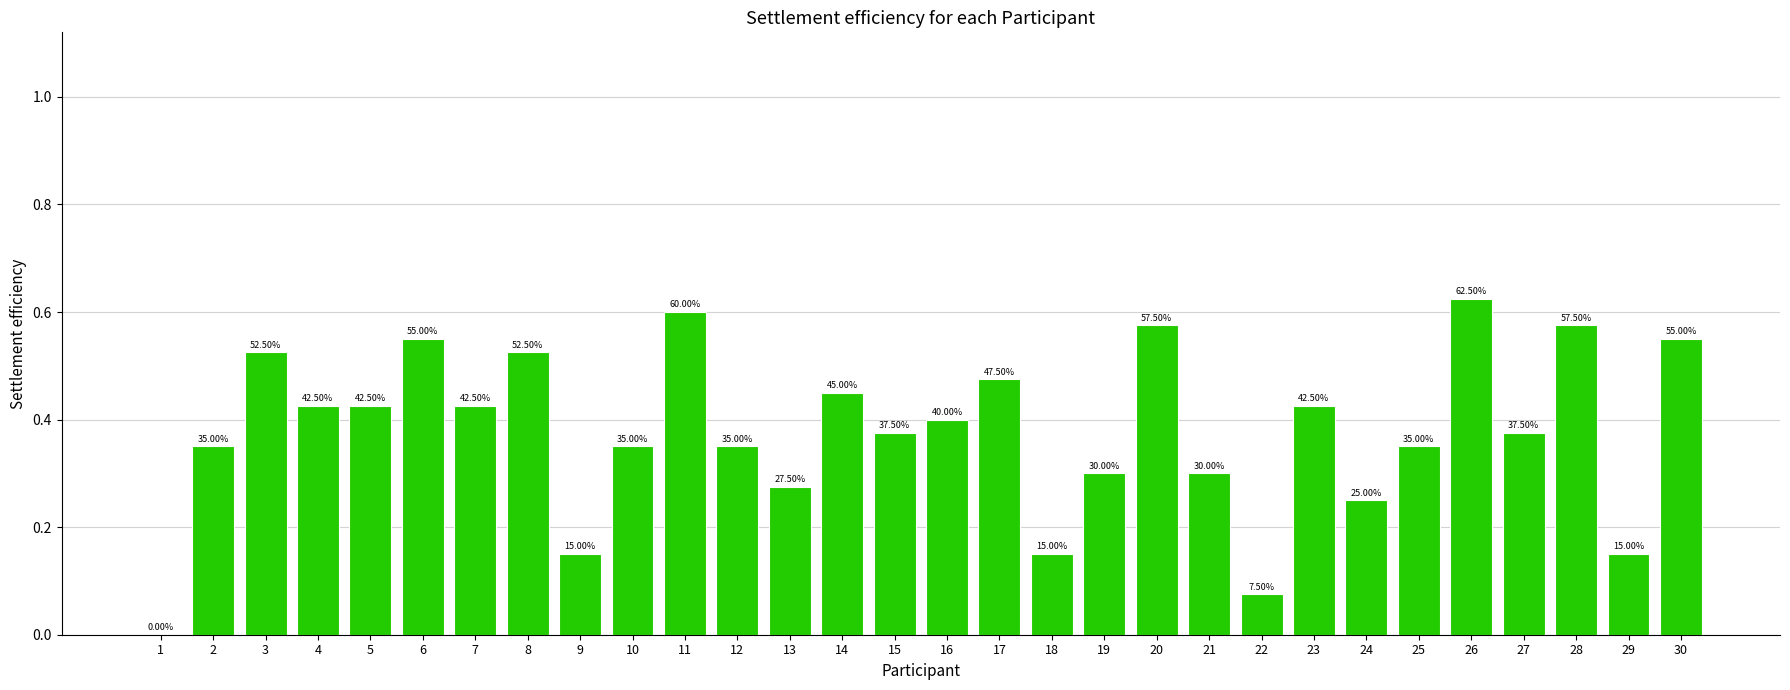

Are the bars grouped side by side (vs. stacked)?

No